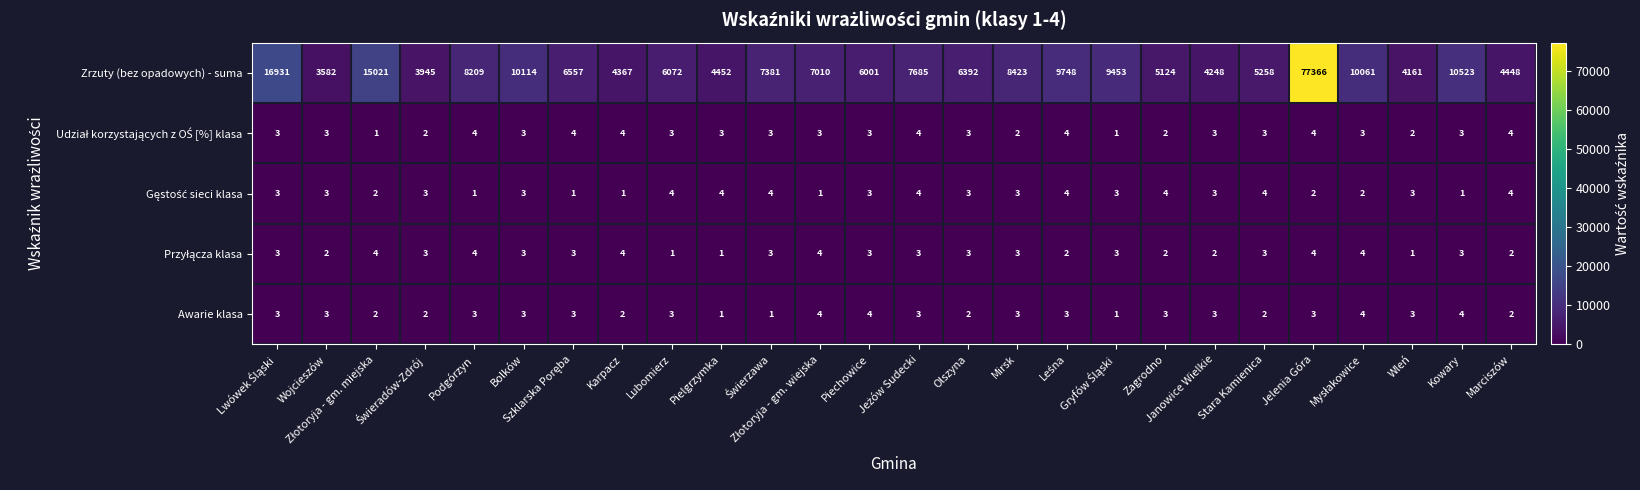

What is the difference between the second highest and second lowest values in the Awarie klasa series?

3